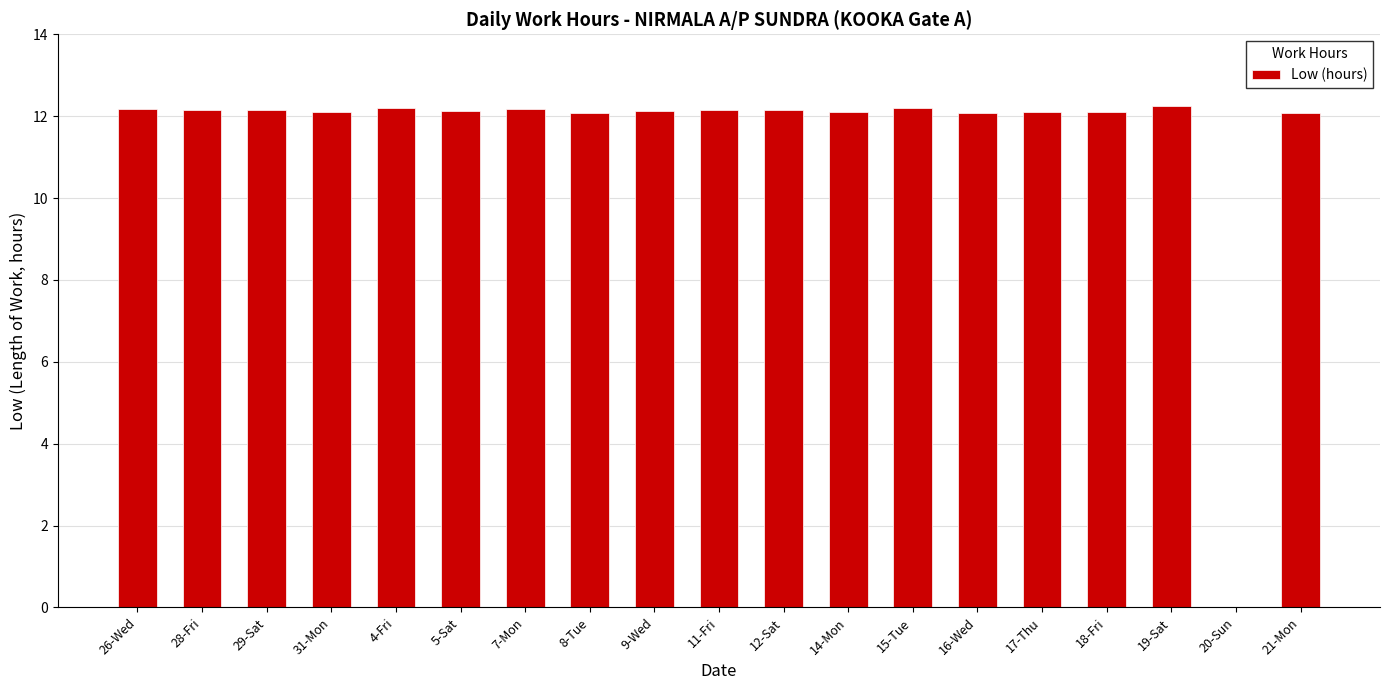

Read the value at 5-Sat.

12.1